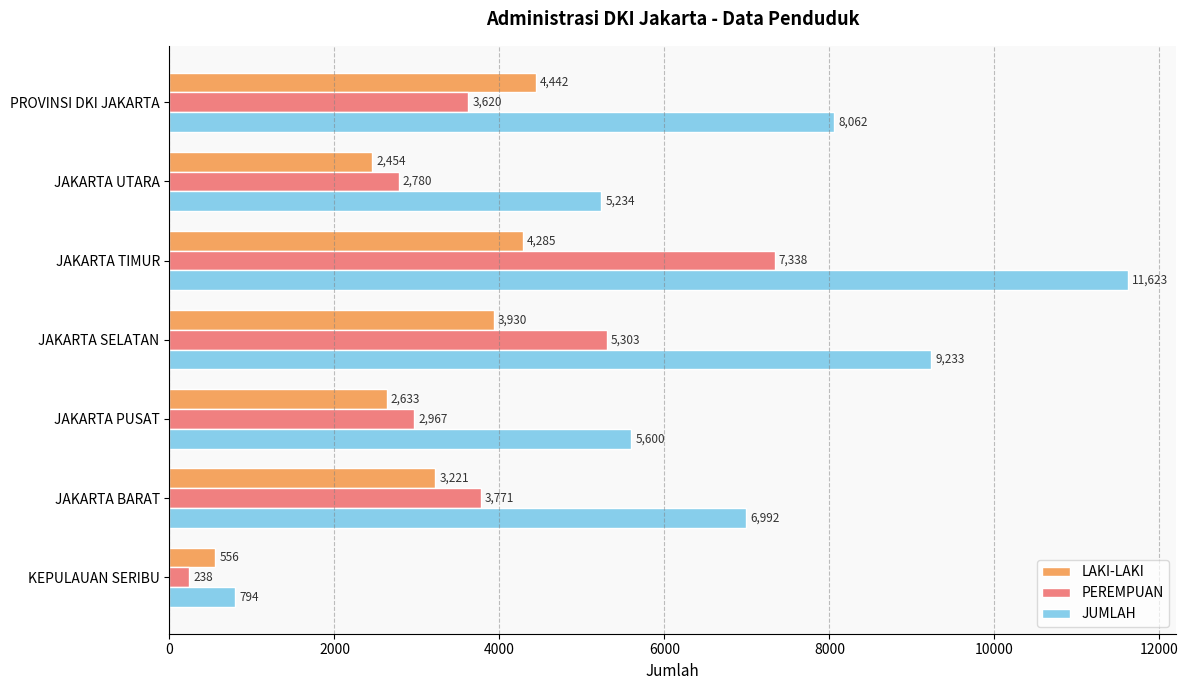

What is the sum of the JUMLAH values at JAKARTA TIMUR and PROVINSI DKI JAKARTA?

19685